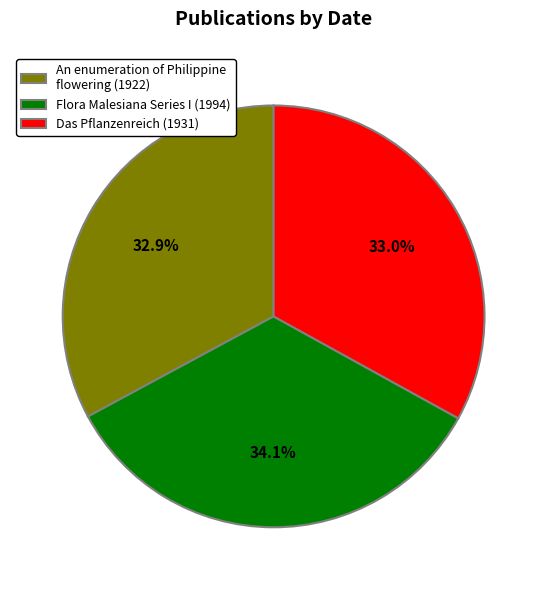

To the nearest percent, what is the combined percentage of An enumeration of Philippine flowering (1922) and Das Pflanzenreich (1931)?

66%